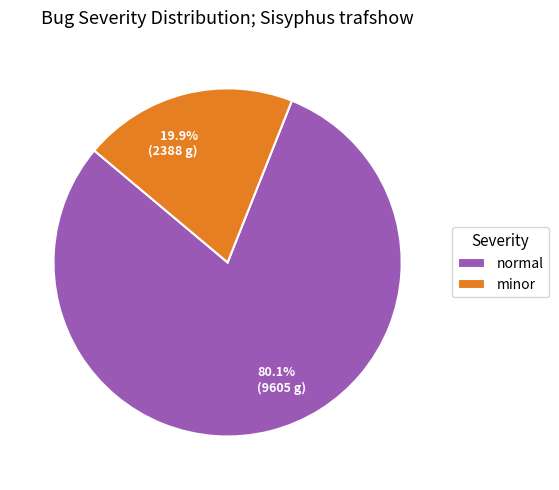

To the nearest percent, what percentage of the pie is normal?

80%